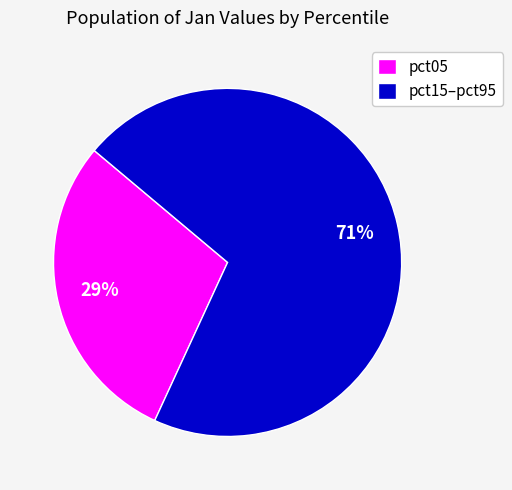

Rank the categories by value from highest to lowest.

pct15–pct95, pct05